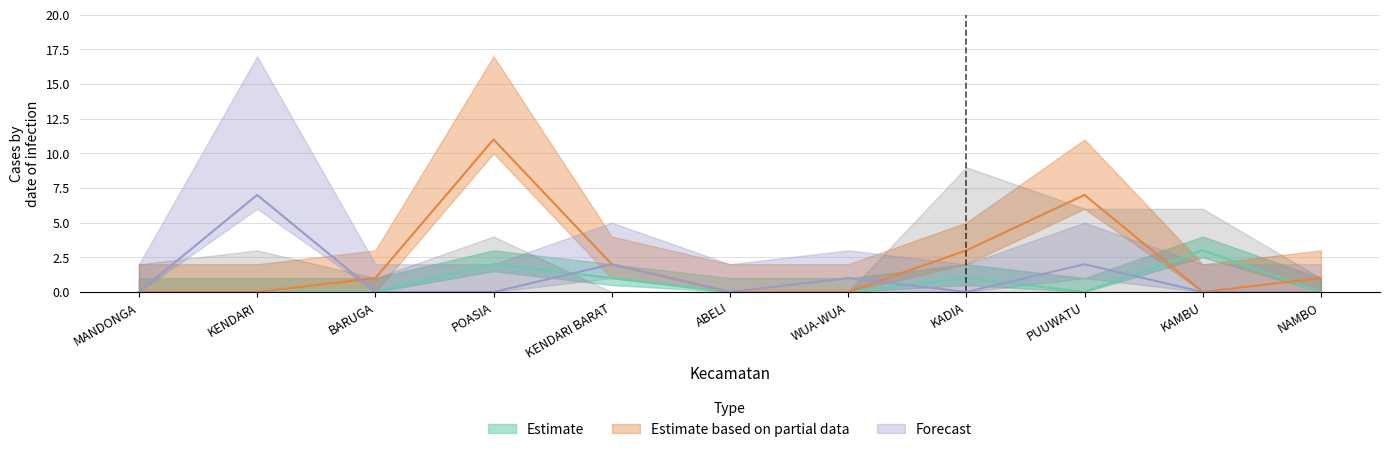

How many lines are shown in the chart?

3